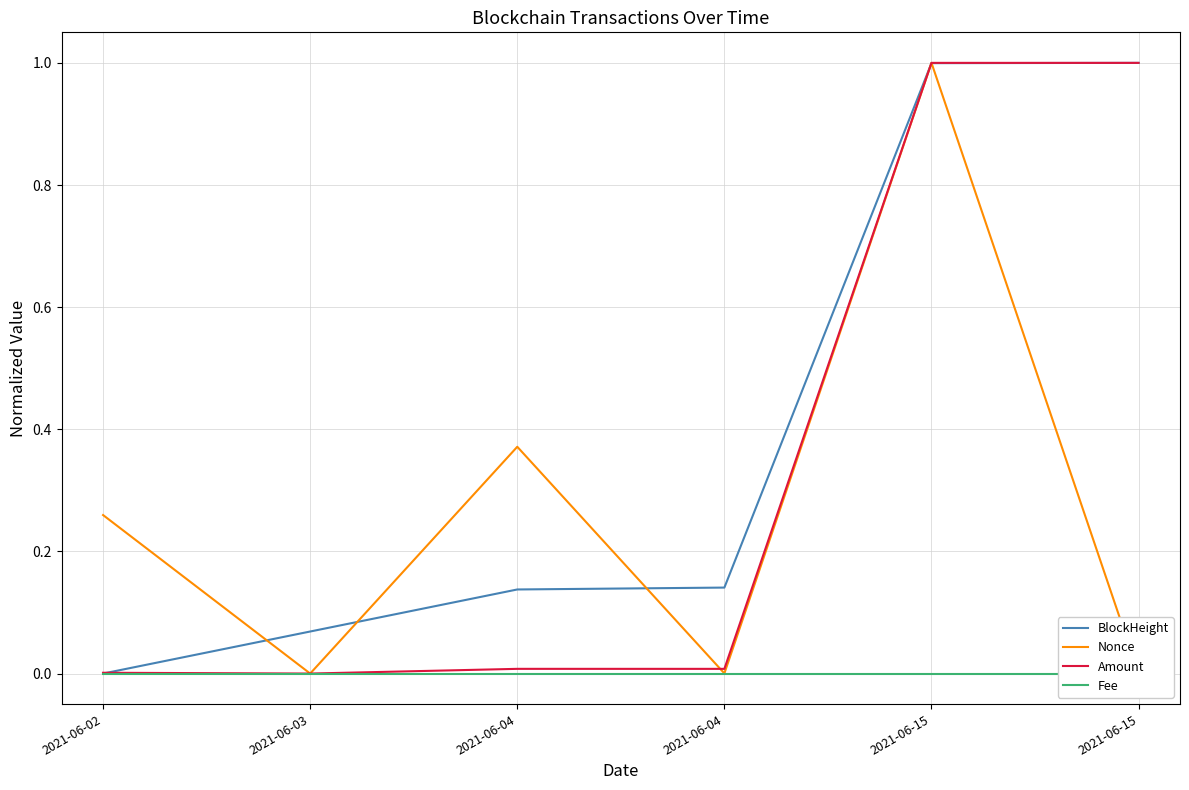

Reading right to left, list all the values displayed in this chart.

BlockHeight: 1.0	1.0	0.1	0.1	0.1	0.0
Nonce: 0.0	1.0	0.0	0.4	0.0	0.3
Amount: 1.0	1.0	0.0	0.0	0.0	0.0
Fee: 0.0	0.0	0.0	0.0	0.0	0.0